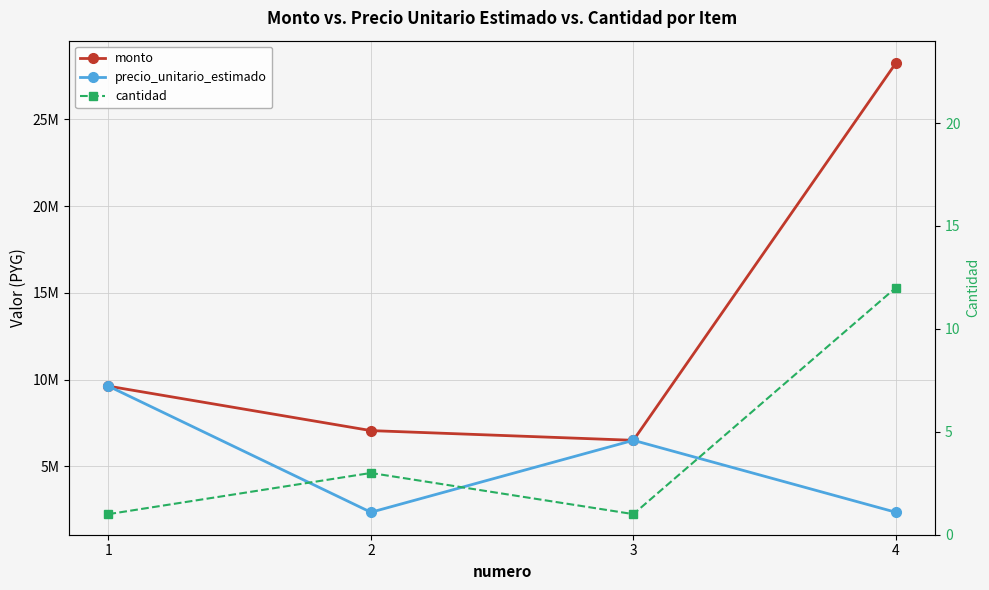

Reading left to right, what are all the values shown in this chart?

monto: 9622064	7059537	6500000	28238148
precio_unitario_estimado: 9622064	2353179	6500000	2353179
cantidad: 1	3	1	12